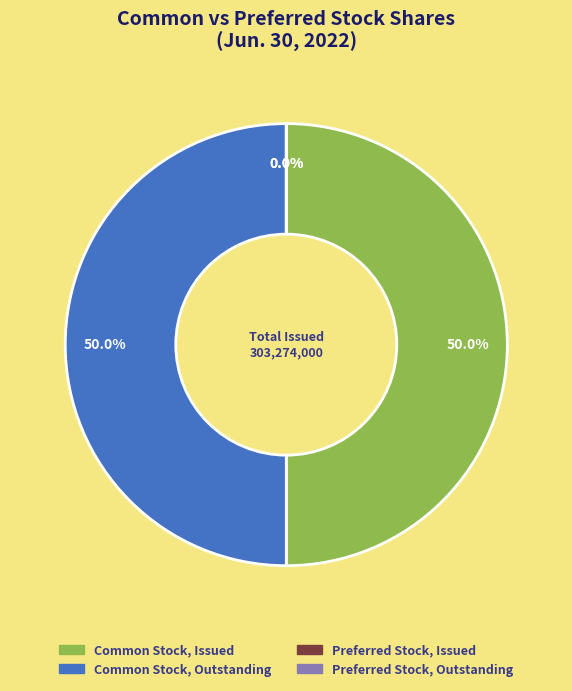

True or false: Preferred stock, outstanding (shares) accounts for 14% of the total.

False